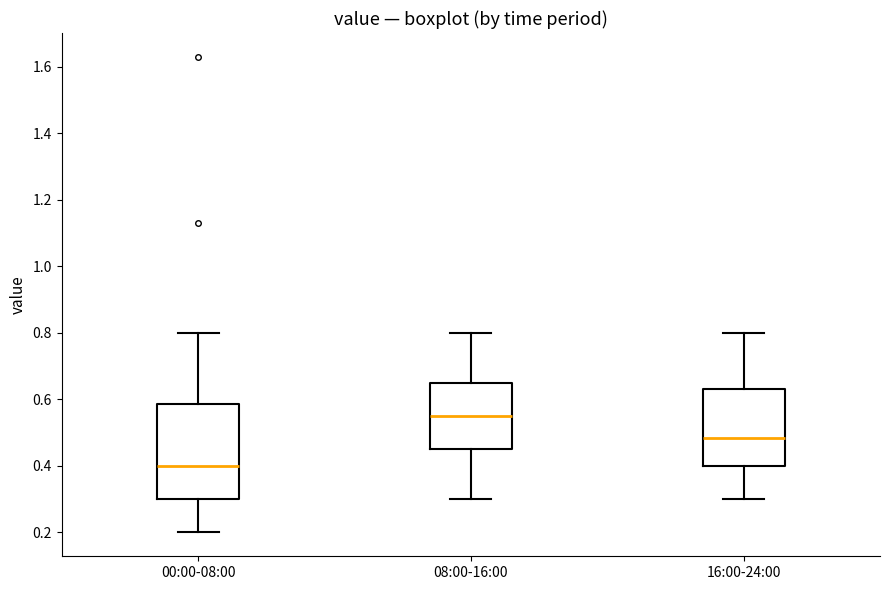

Reading left to right, read every box against the y-axis: the position of its median line, the range the box covers, and the ends of its whiskers. The values are not printed on the chart, so give them approximately, as read against the axis.

00:00-08:00: median 0.40, box 0.30 to 0.58, whiskers 0.20 to 0.80
08:00-16:00: median 0.56, box 0.46 to 0.66, whiskers 0.30 to 0.80
16:00-24:00: median 0.48, box 0.40 to 0.64, whiskers 0.30 to 0.80